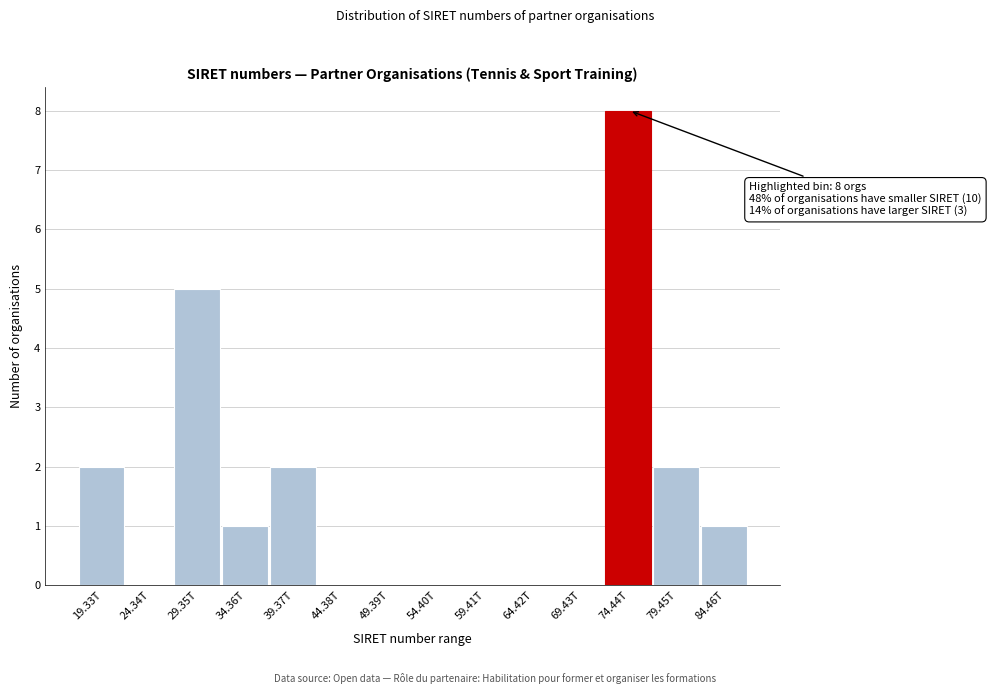

Reading left to right, extract all data points from this chart.

19.33T=2	24.34T=0	29.35T=5	34.36T=1	39.37T=2	44.38T=0	49.39T=0	54.40T=0	59.41T=0	64.42T=0	69.43T=0	74.44T=8	79.45T=2	84.46T=1